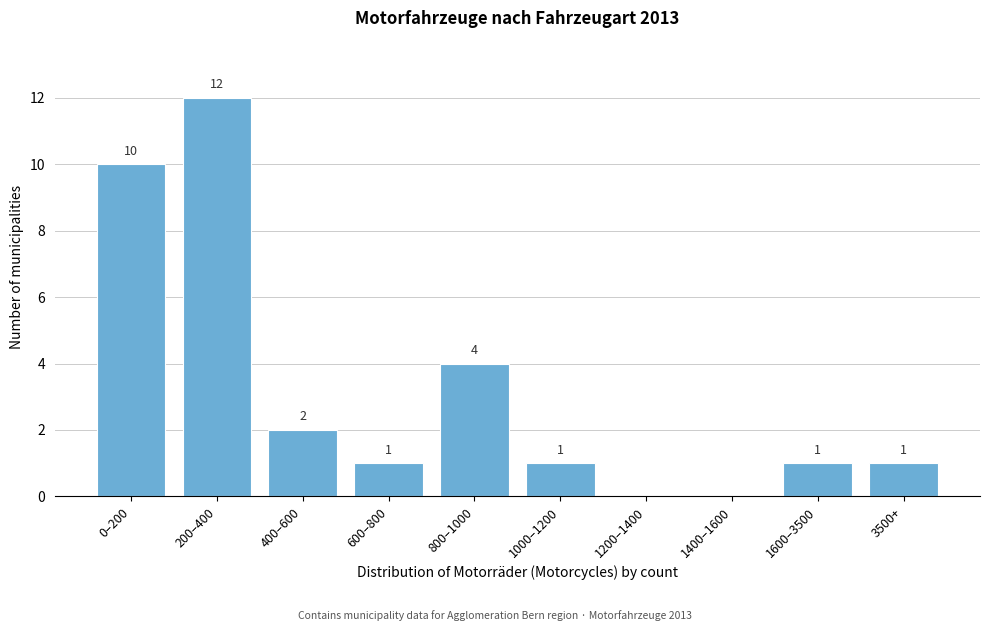

Reading left to right, extract all data points from this chart.

0–200=10	200–400=12	400–600=2	600–800=1	800–1000=4	1000–1200=1	1200–1400=0	1400–1600=0	1600–3500=1	3500+=1